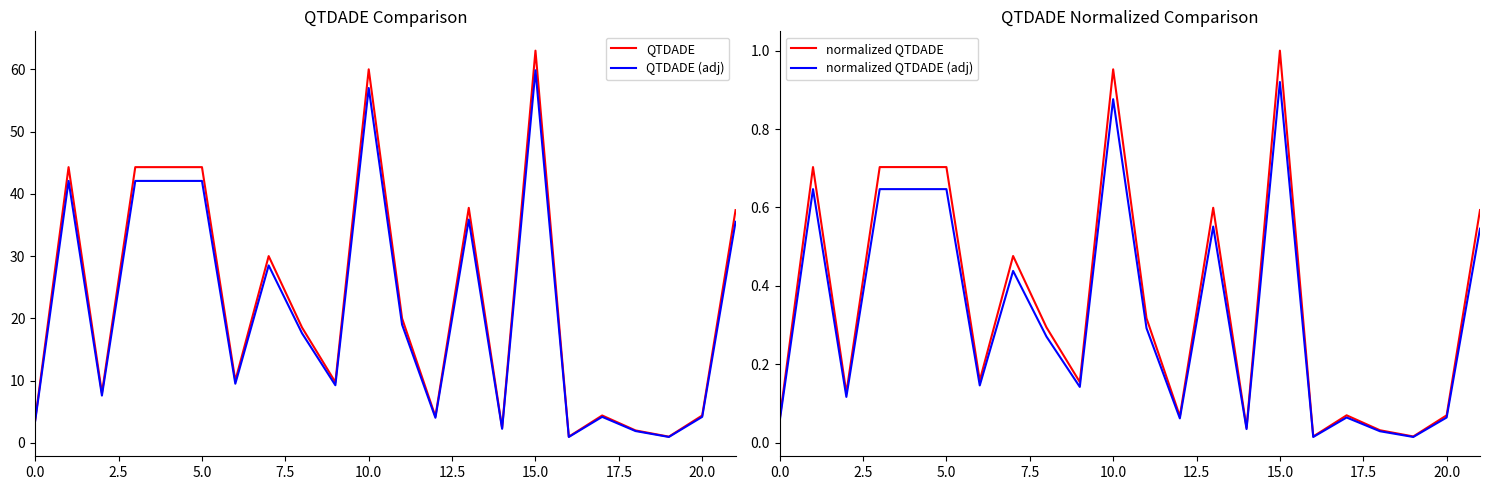

At which label does normalized QTDADE (adj) reach its peak?

15.0